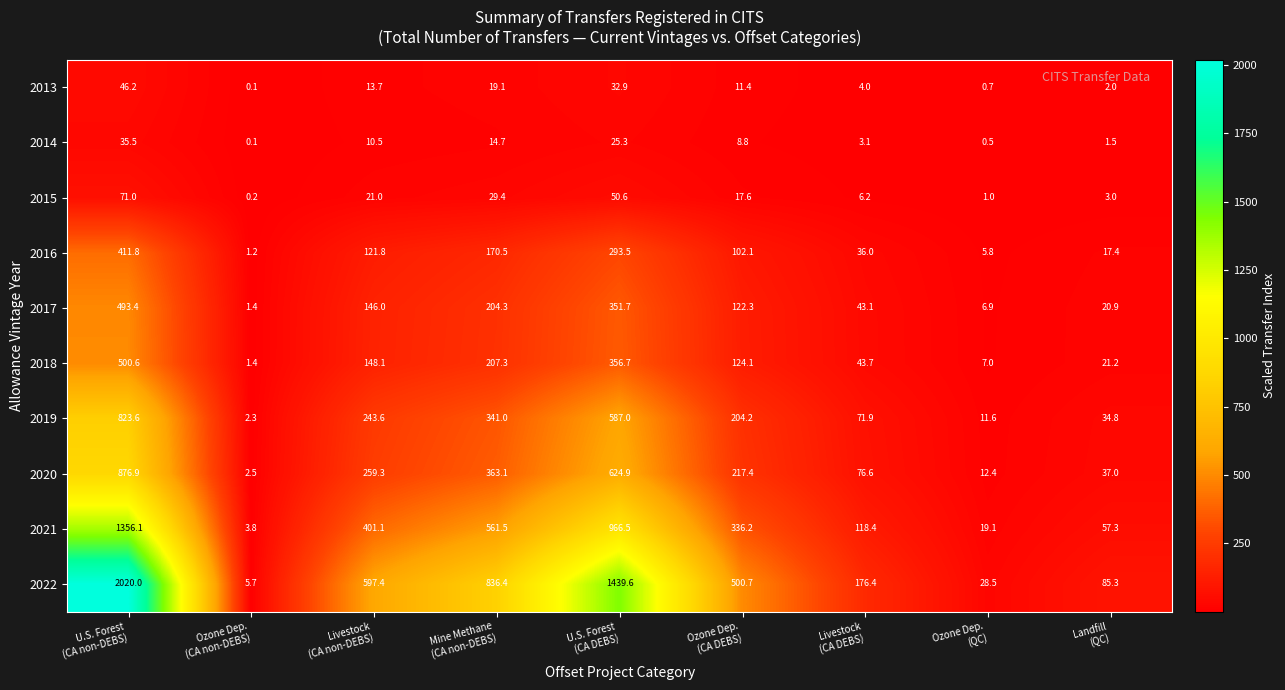

What is the maximum value shown in the chart?

2020.0